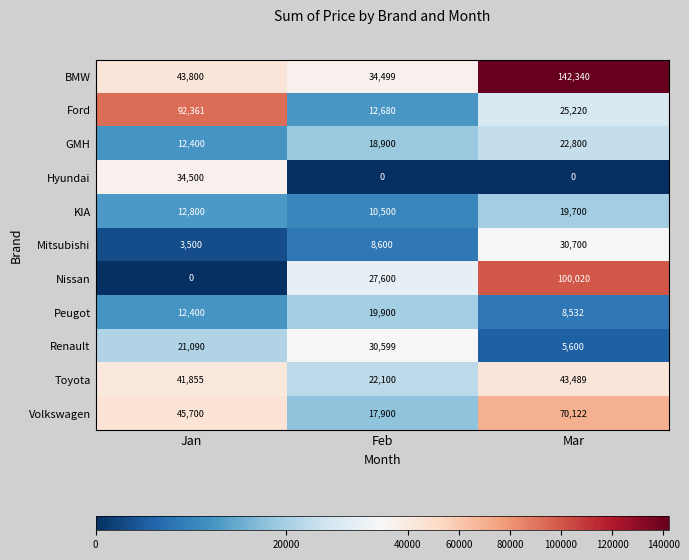

What is the maximum value for BMW?

142340